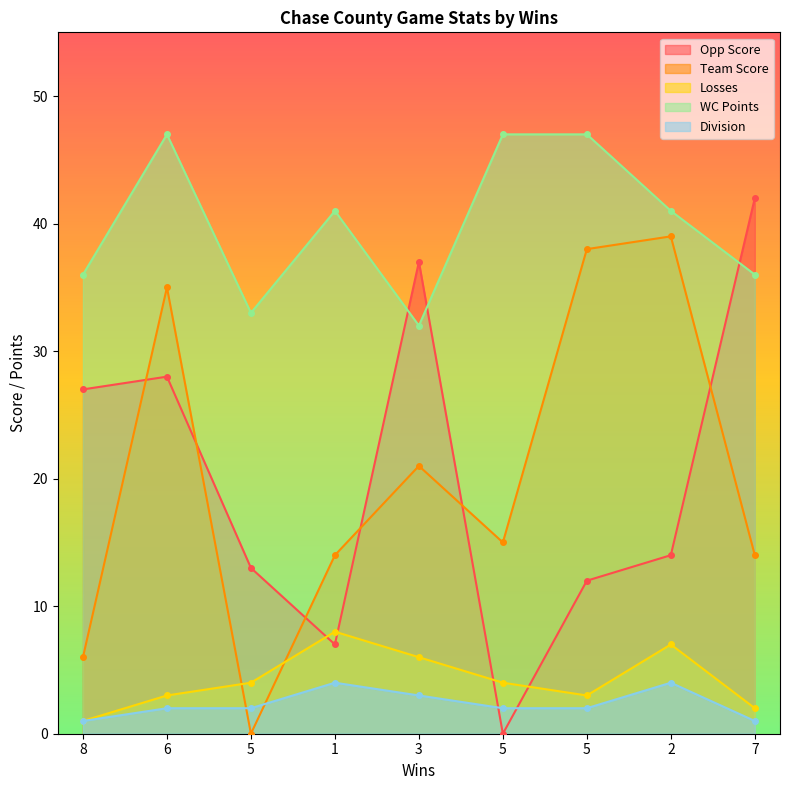

At which label does Losses first exceed 4?

1